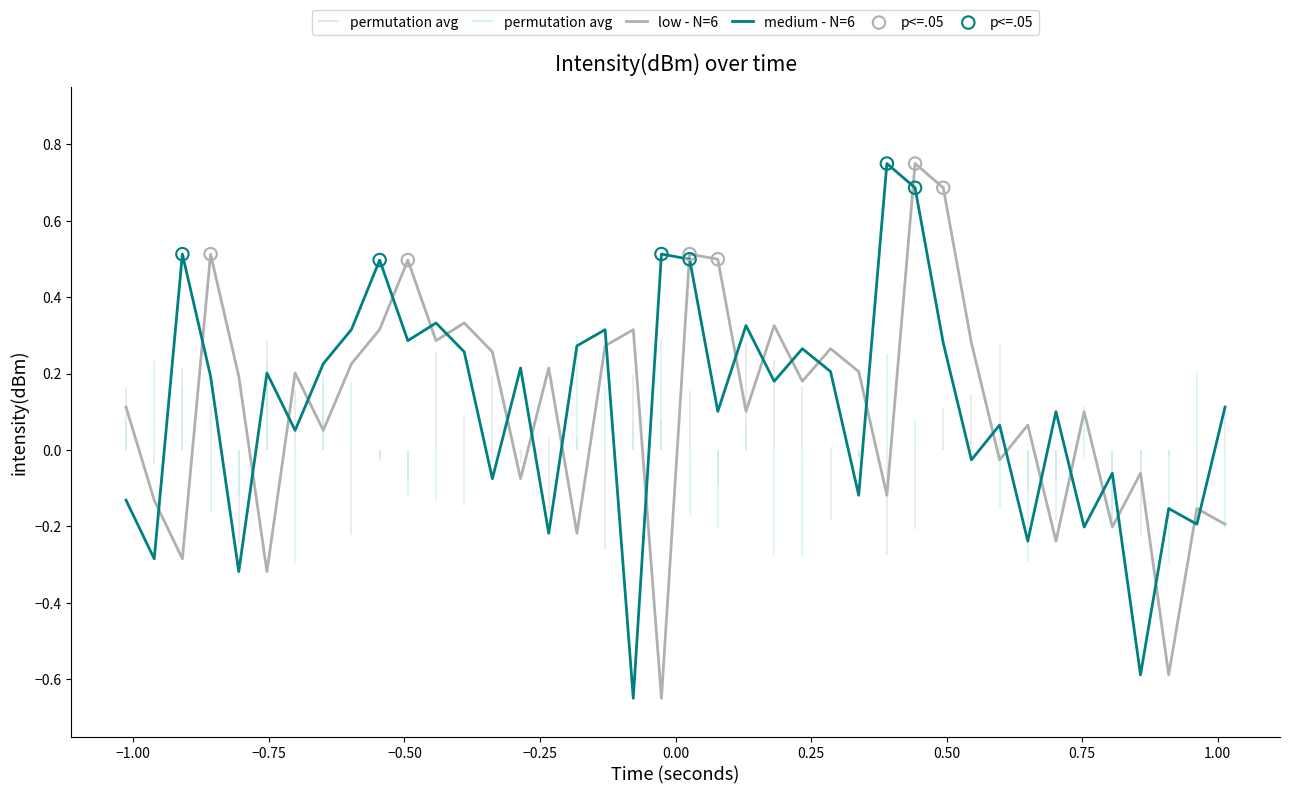

What are all the series names shown in the legend?

low - N=6, medium - N=6